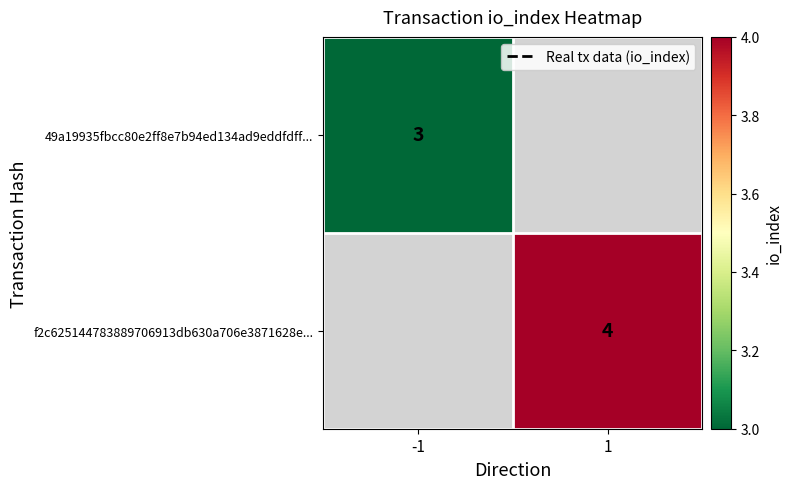

Which series has the widest spread of values?

49a19935fbcc80e2ff8e7b94ed134ad9eddfdff...